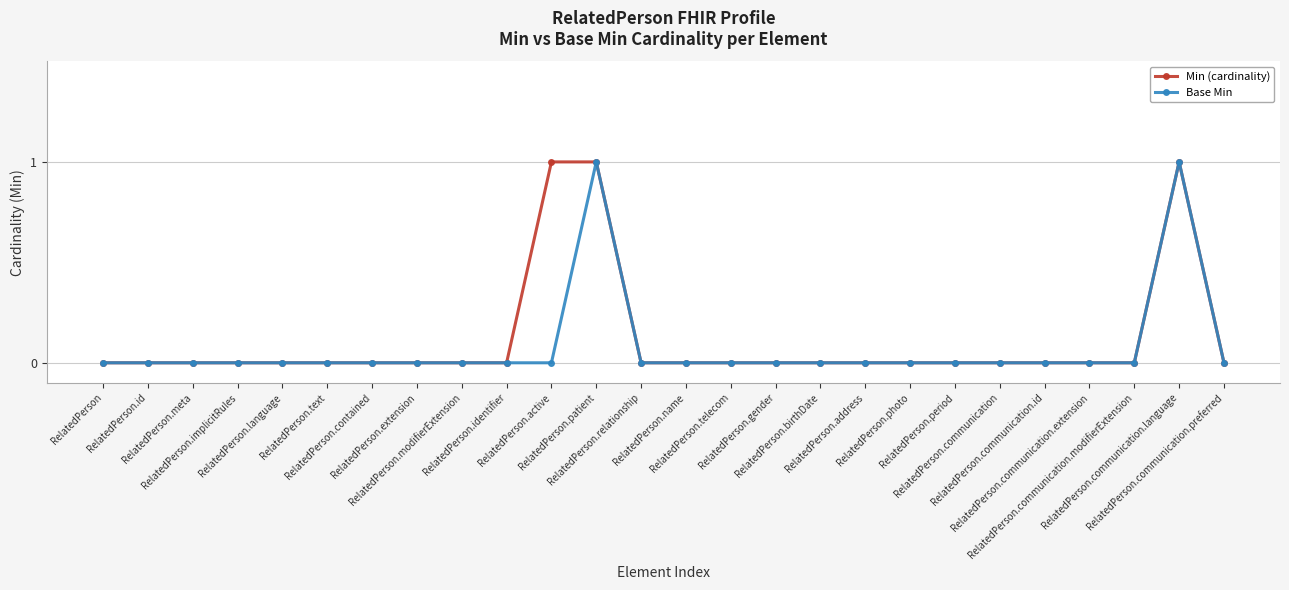

True or false: Base Min has a value of 0 at RelatedPerson.communication.

True